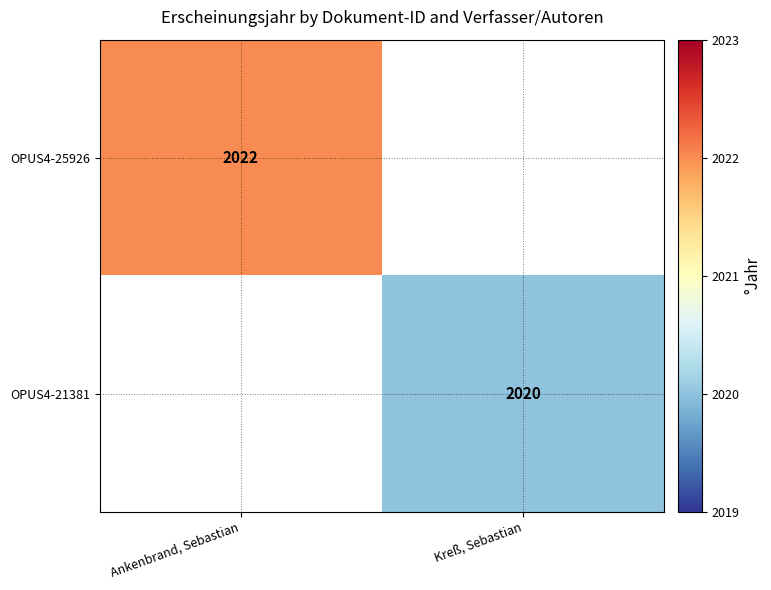

What is the maximum value shown in the chart?

2022.0